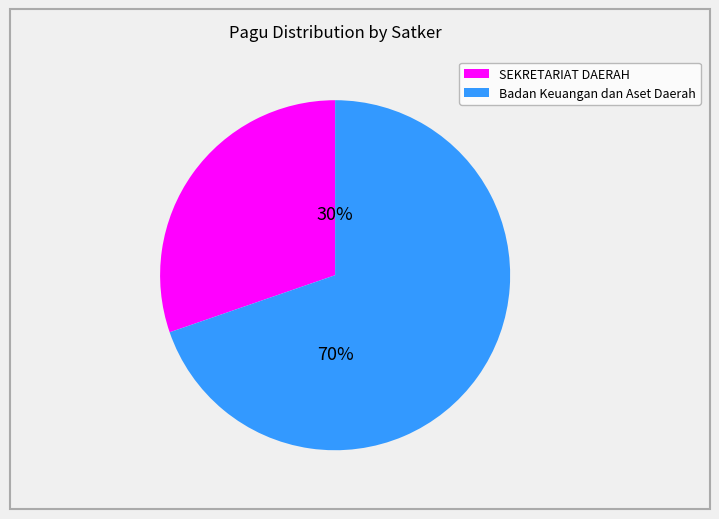

Does any single category account for the majority?

Yes